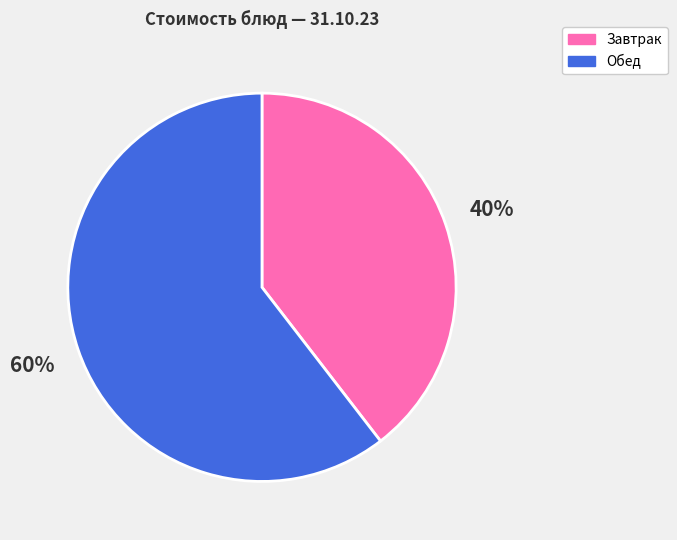

To the nearest percent, what is the average slice percentage?

50%